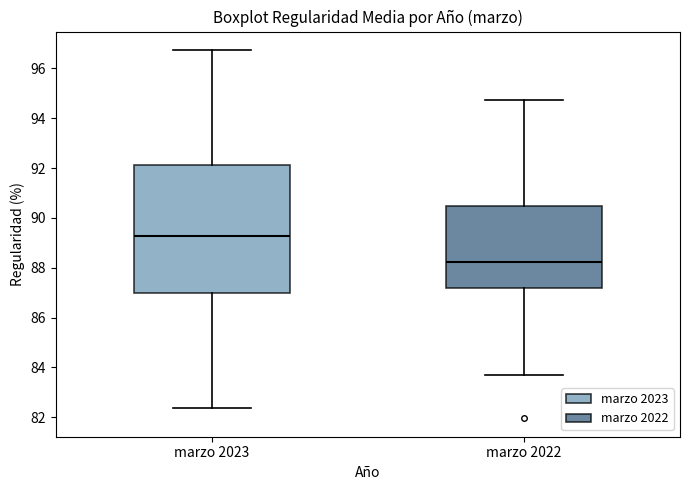

Which box's median line is the highest?

marzo 2023